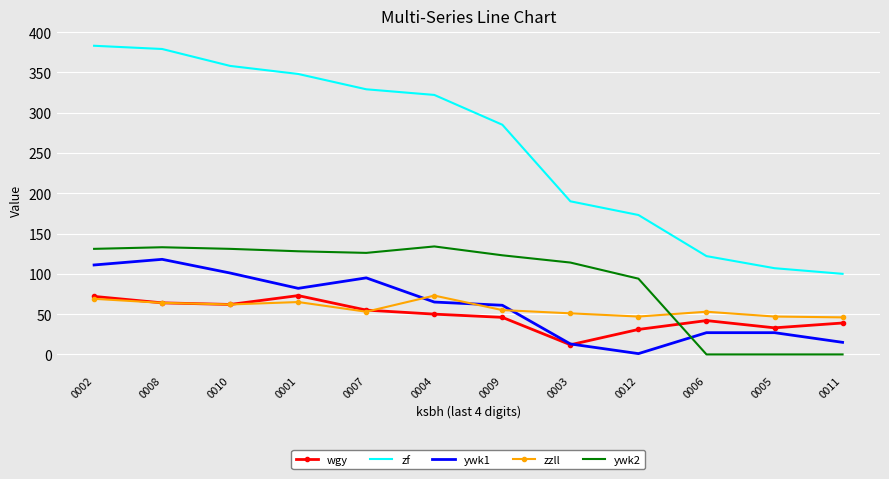

At which label does ywk2 first exceed 126?

0002